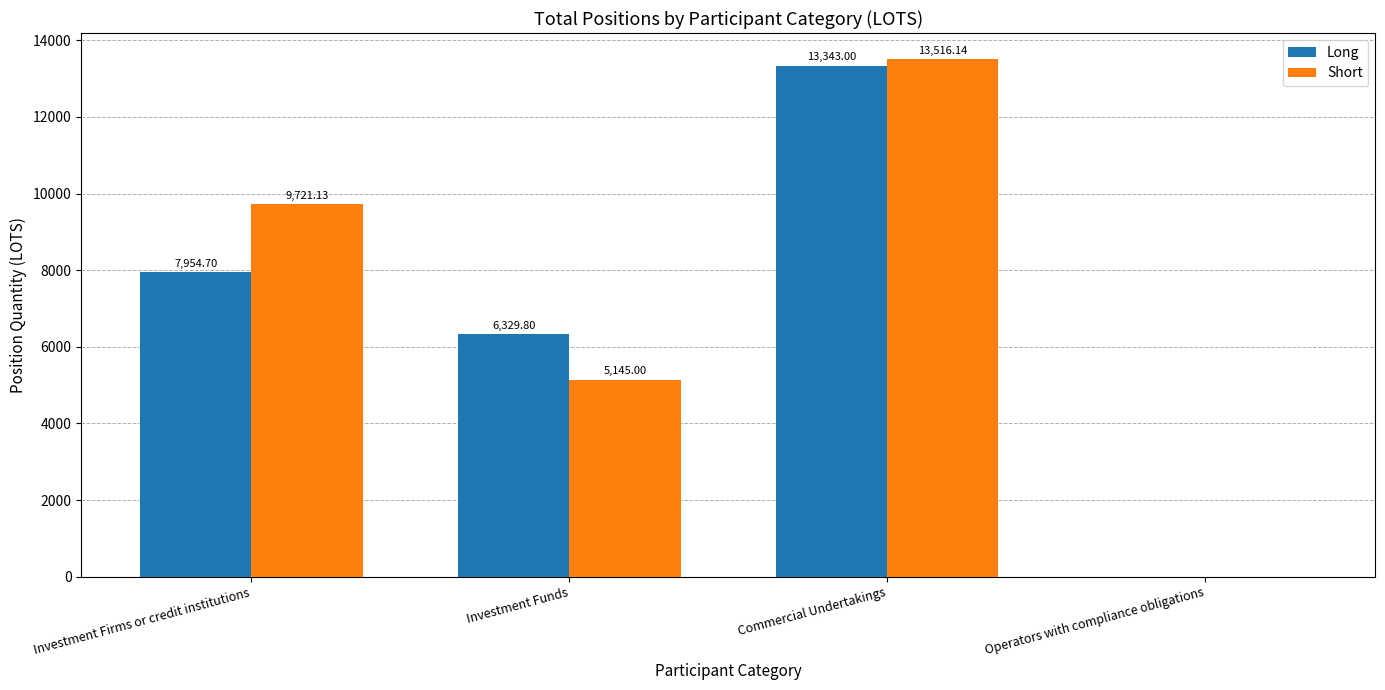

Reading left to right, transcribe all the data shown in this chart.

Long: Investment Firms or credit institutions=7954.7	Investment Funds=6329.8	Commercial Undertakings=13343.0	Operators with compliance obligations=0.0
Short: Investment Firms or credit institutions=9721.1	Investment Funds=5145.0	Commercial Undertakings=13516.1	Operators with compliance obligations=0.0